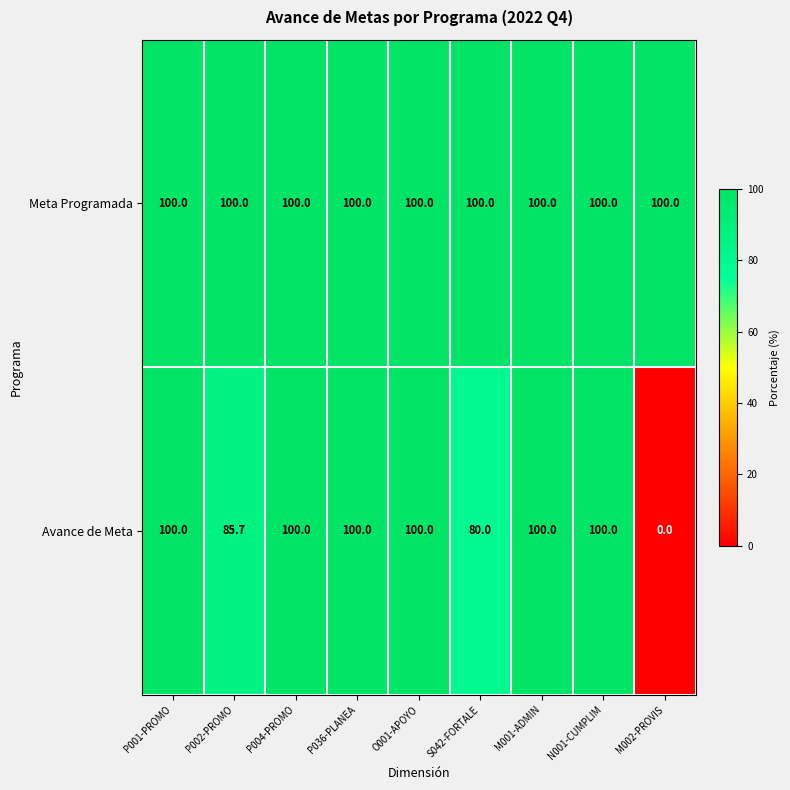

The value of Avance de Meta at S042-FORTALE is 48.1. True or false?

False